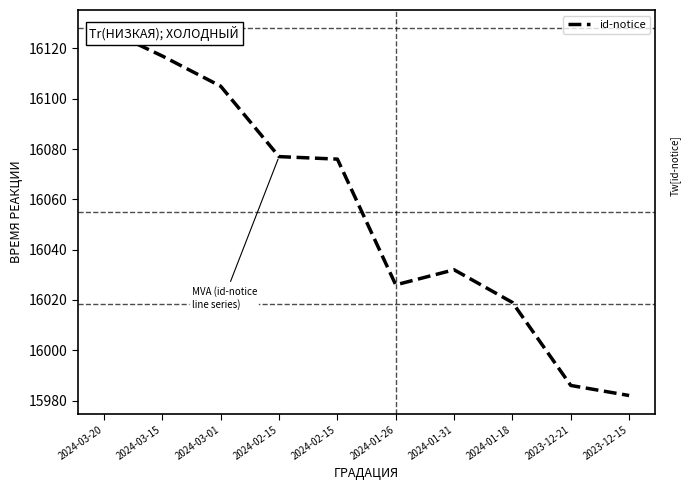

How many interior local peaks (higher than both neighbors) does the data have?

1